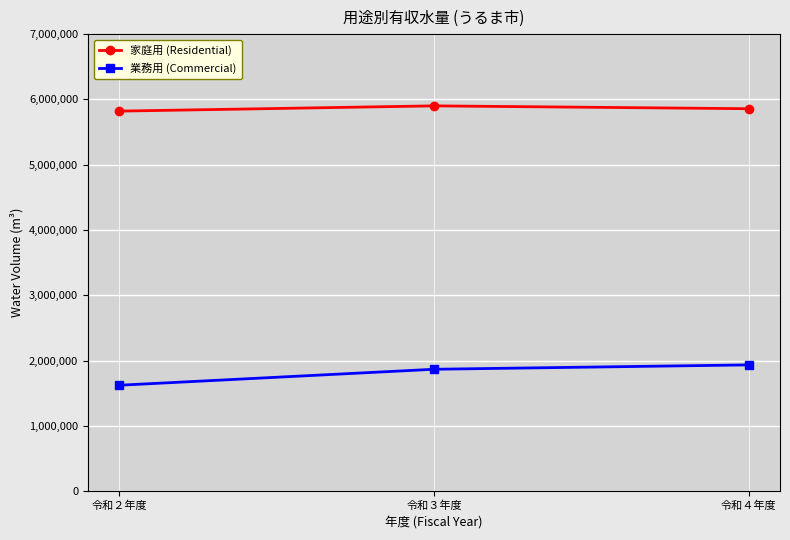

What is the total value across all series at 令和３年度?

7770199